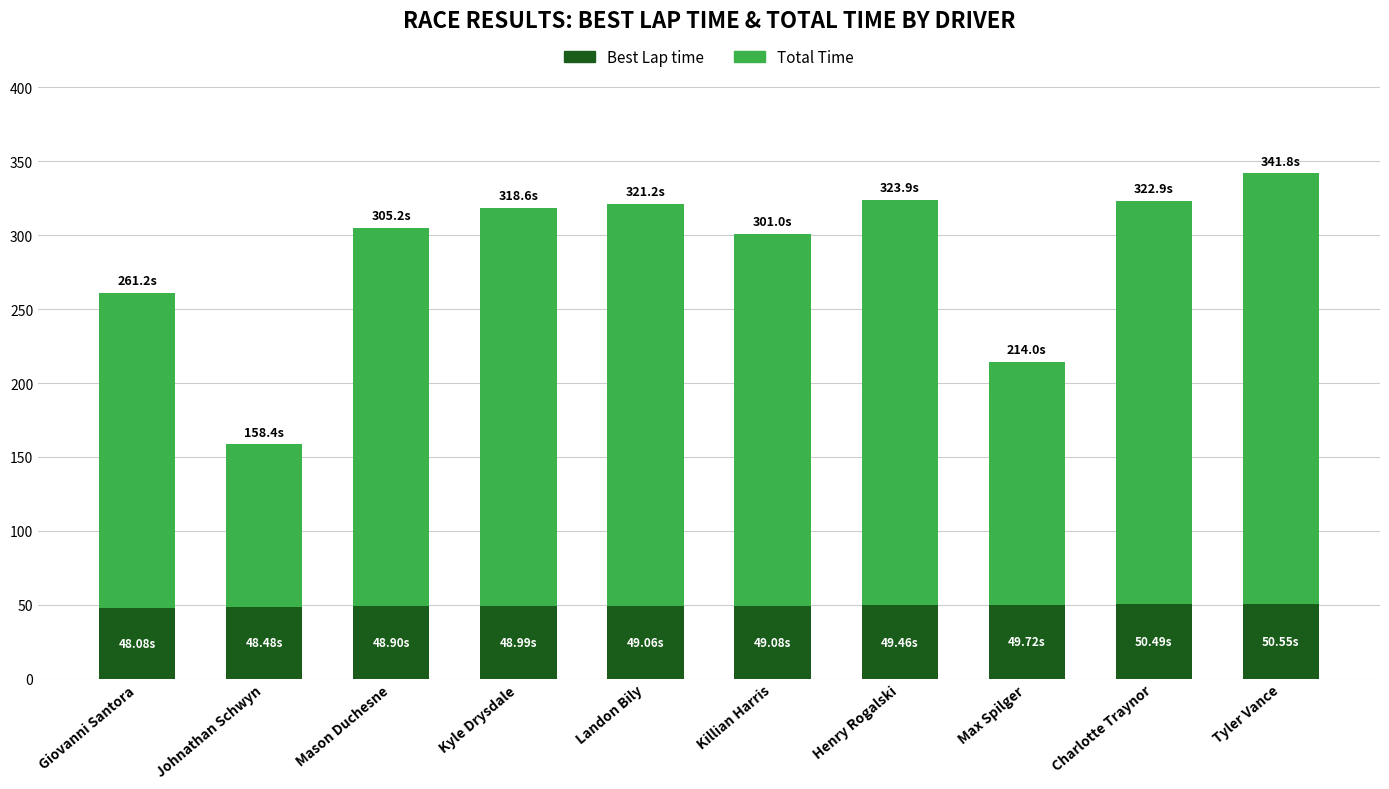

The value of Best Lap time at Henry Rogalski is 49.5. True or false?

True